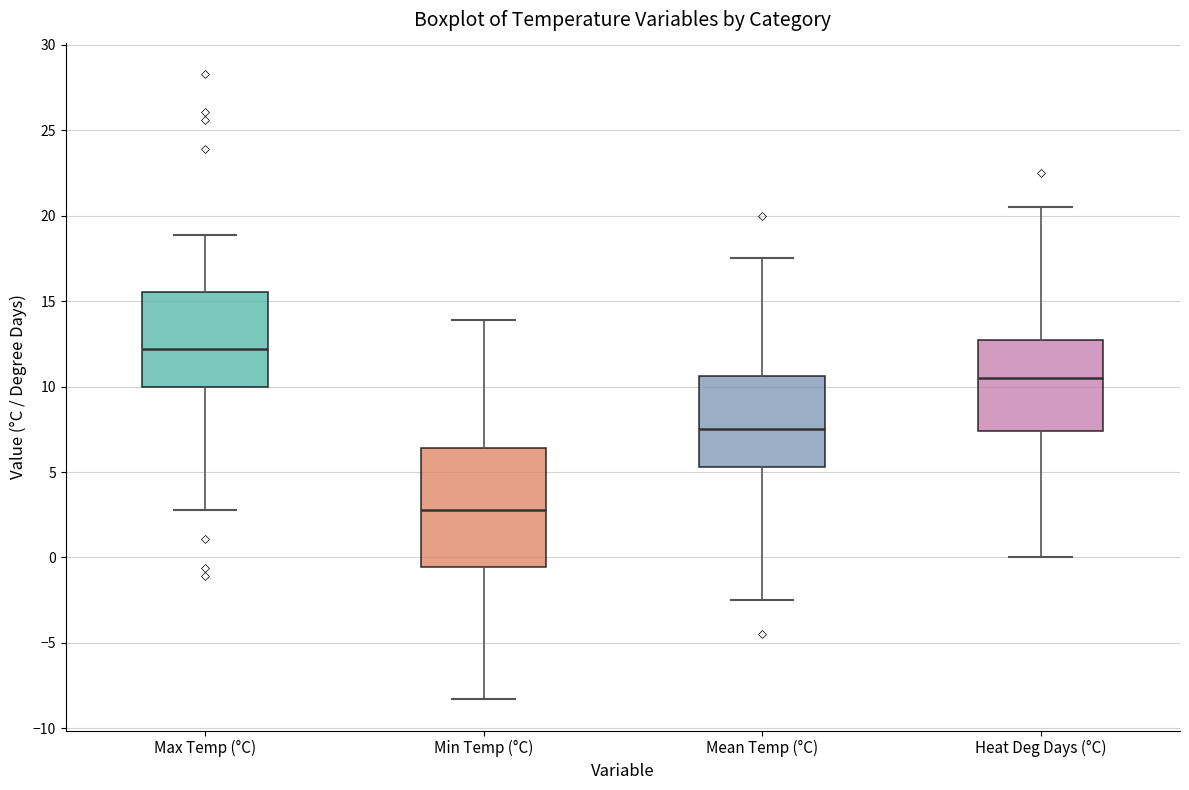

Which box has the lowest median line?

Min Temp (°C)